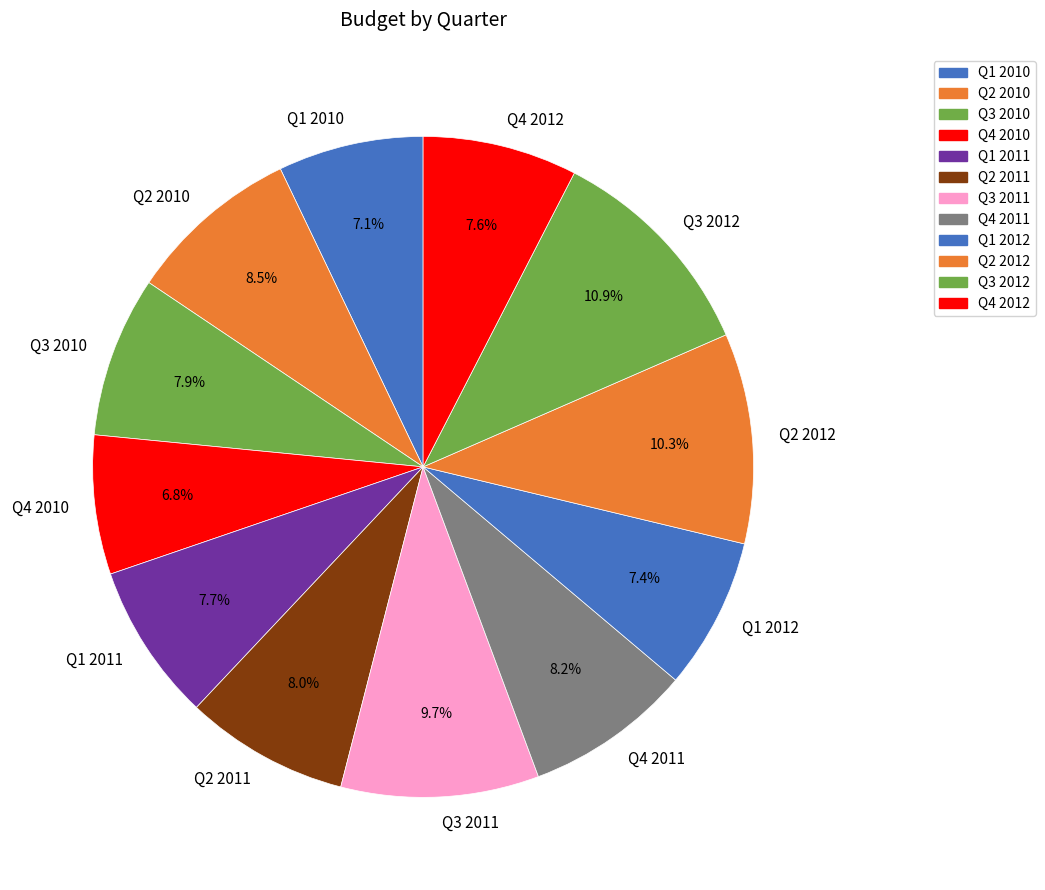

Does any single category account for the majority?

No